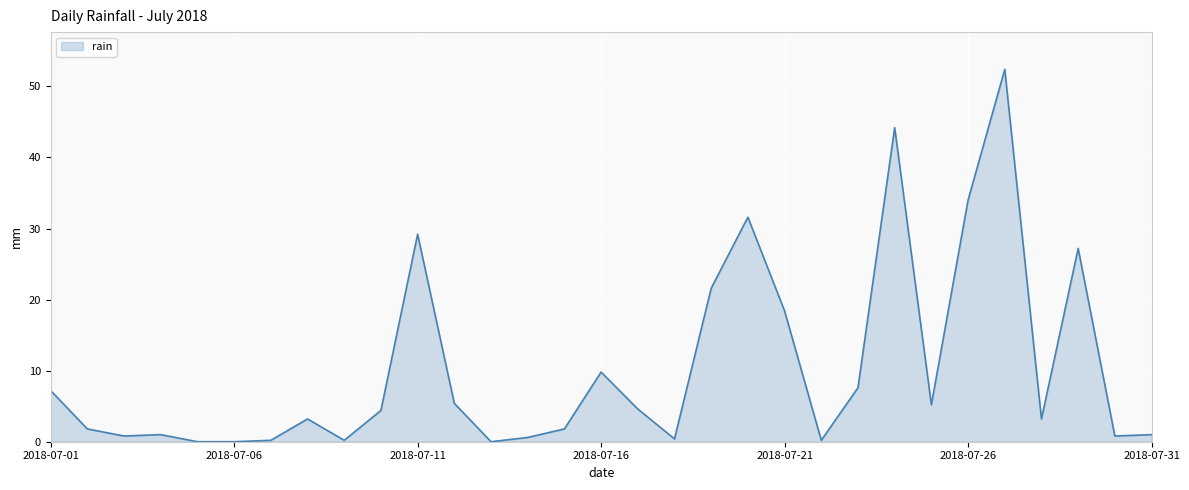

What is the difference between the maximum and minimum values?

52.4